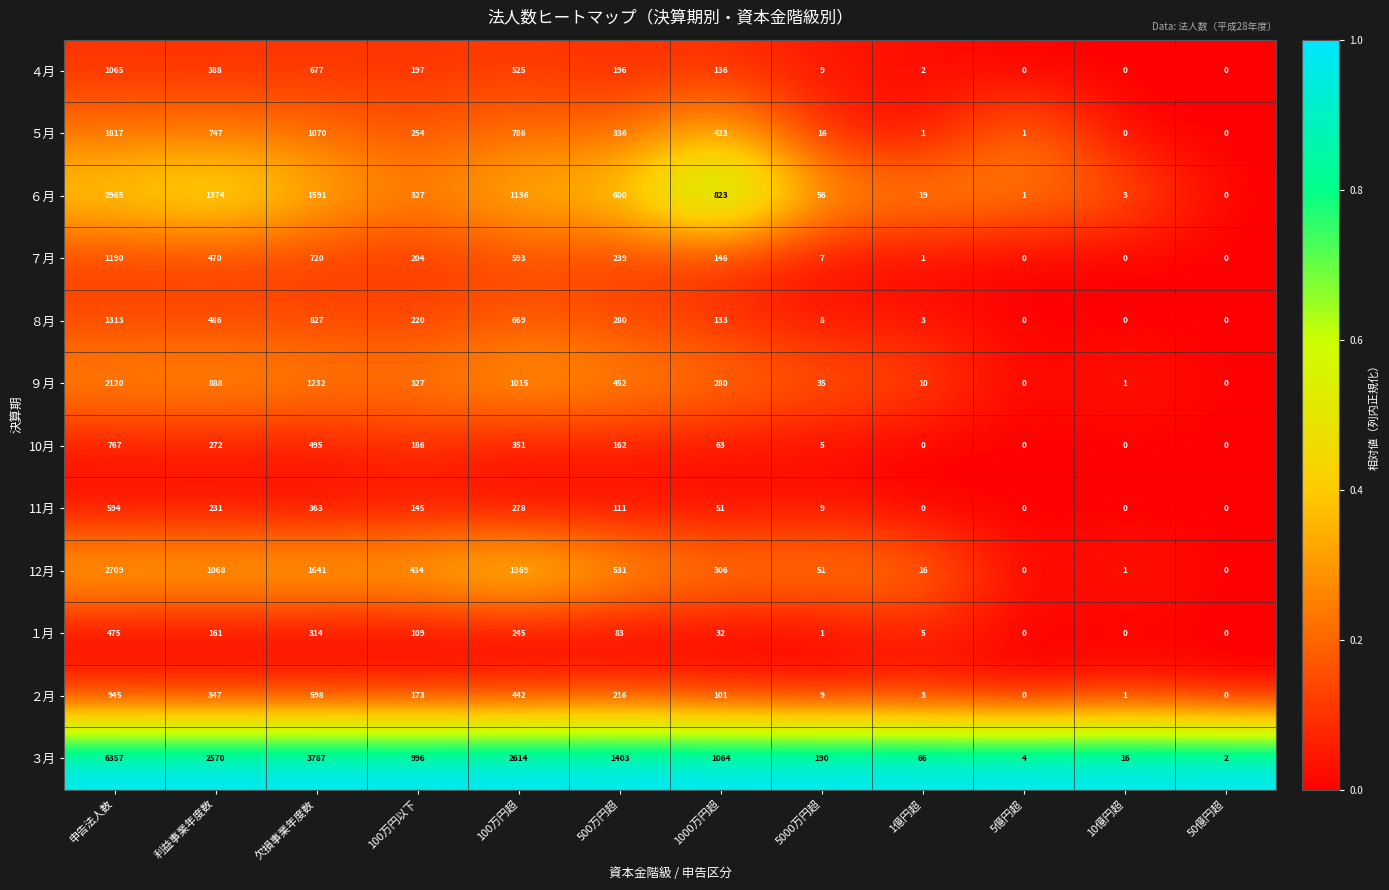

At which label does １月 first exceed 83?

申告法人数